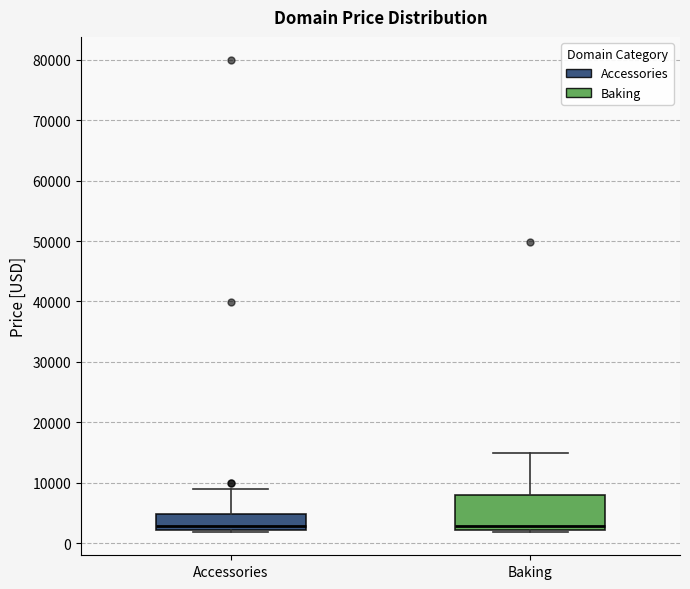

Reading left to right, transcribe this box plot: for each box, give where its median line is, the range the box spans, and where its two whiskers end, as read against the y-axis. The values are not printed on the chart, so give them approximately, as read against the axis.

Accessories: median 3000, box 2000 to 5000, whiskers 2000 to 9000
Baking: median 3000, box 2000 to 8000, whiskers 2000 to 15000